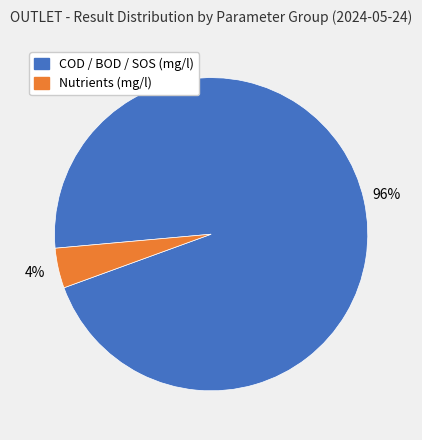

Does any single category account for the majority?

Yes